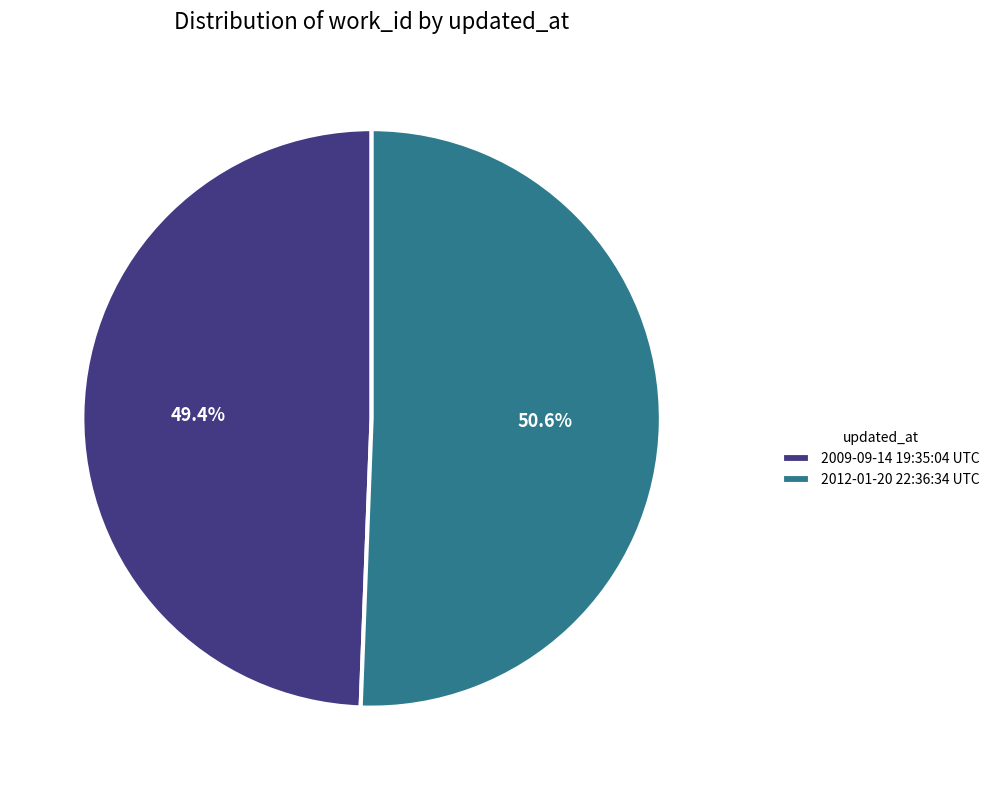

Is 2012-01-20 22:36:34 UTC the majority of the pie?

Yes